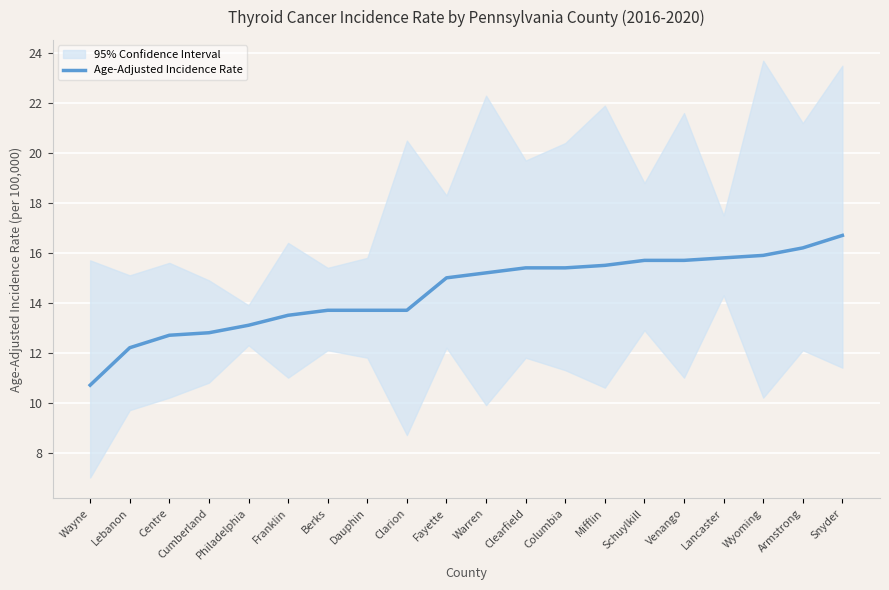

Where is the data nearest to the value 13?

Philadelphia